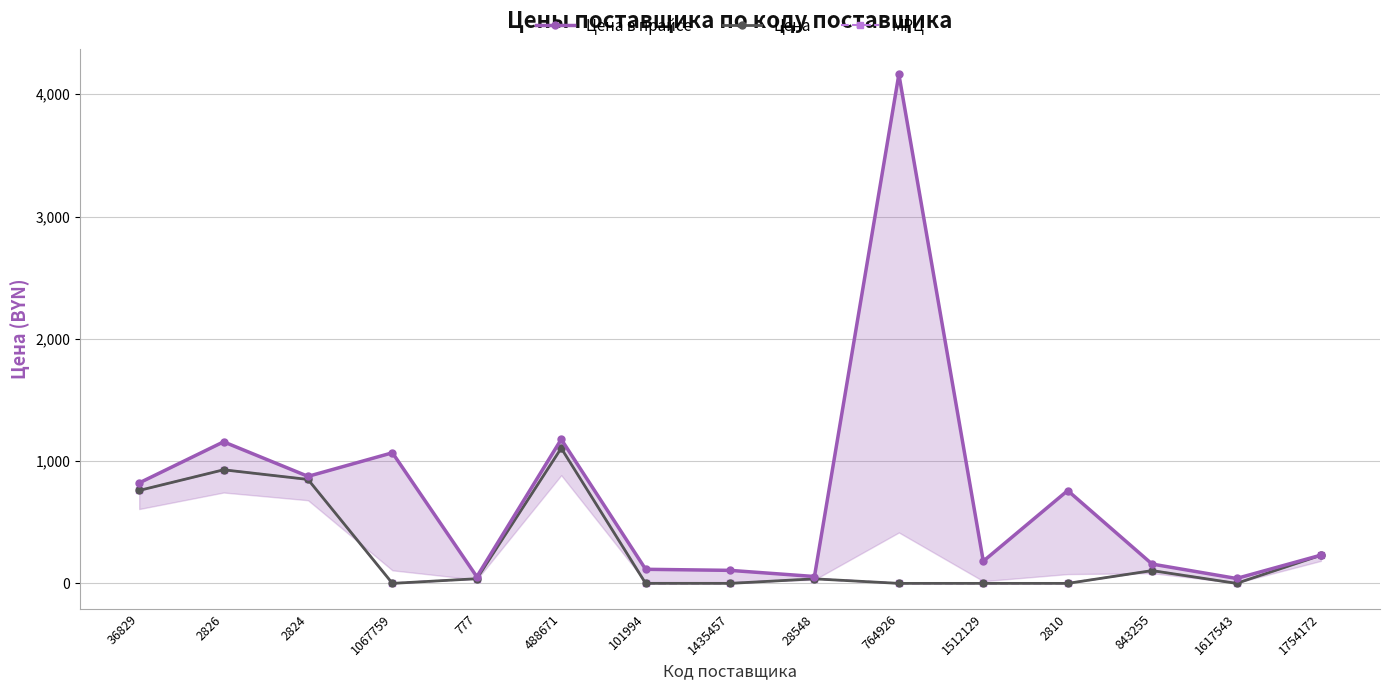

What is the label of the 15th point from the left?

1754172